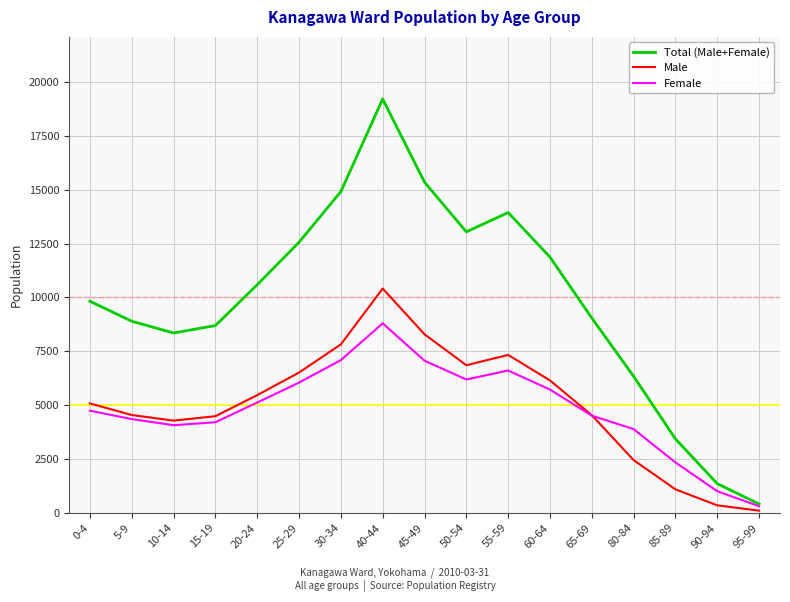

Rank the series by their maximum value, from highest to lowest.

Total (Male+Female), Male, Female